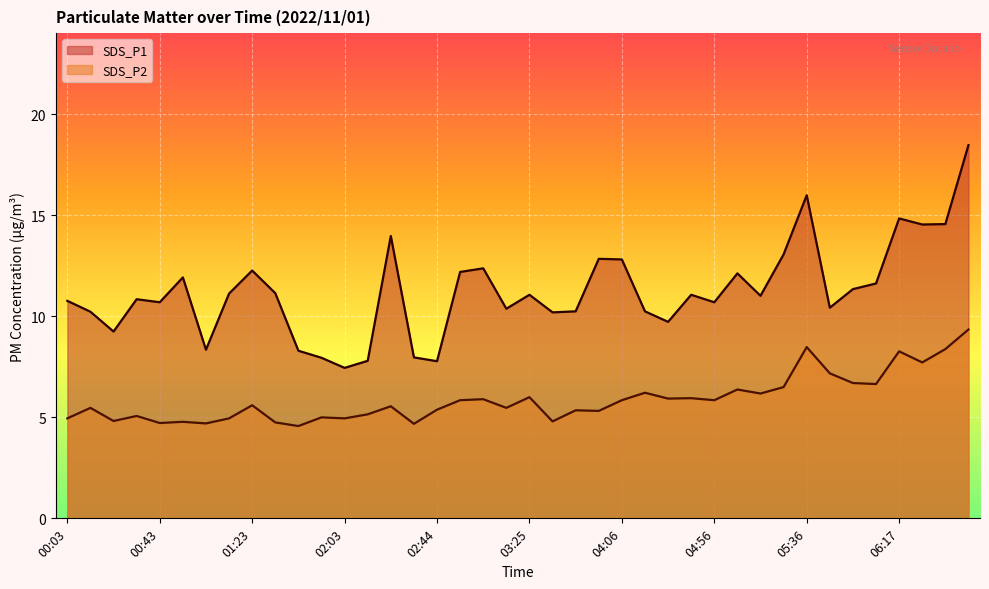

Which label corresponds to the smallest value in the chart?

01:43